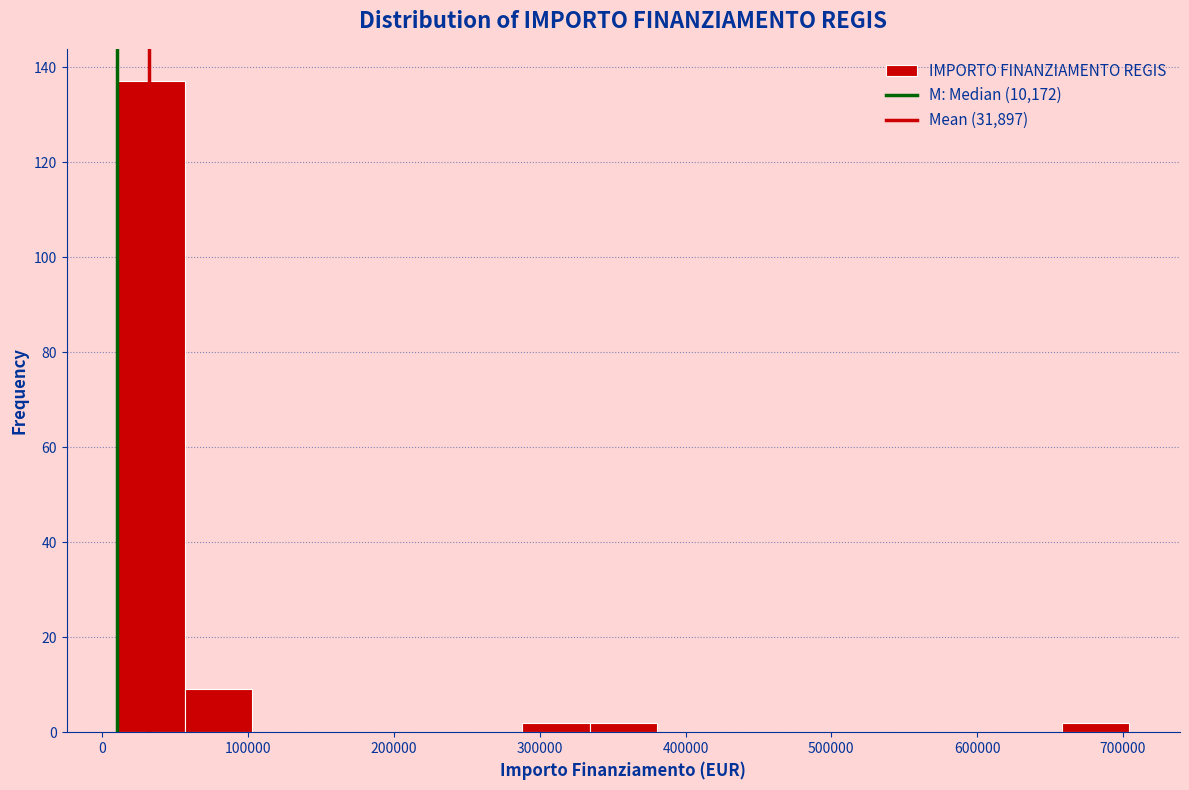

Which range on the x-axis has the tallest bar?

10000 to 60000